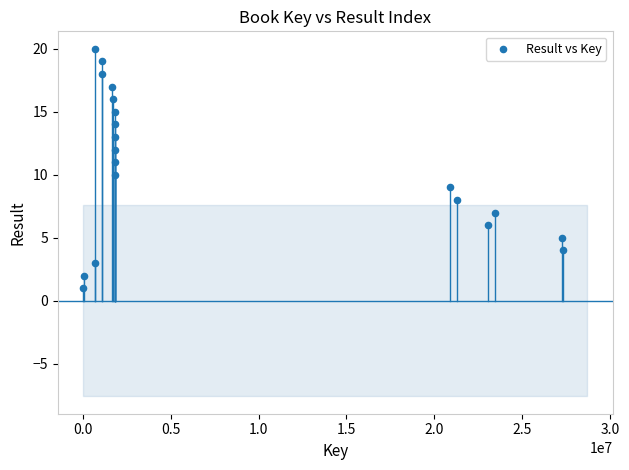

What is the range of X values (max minus min)?

27337493